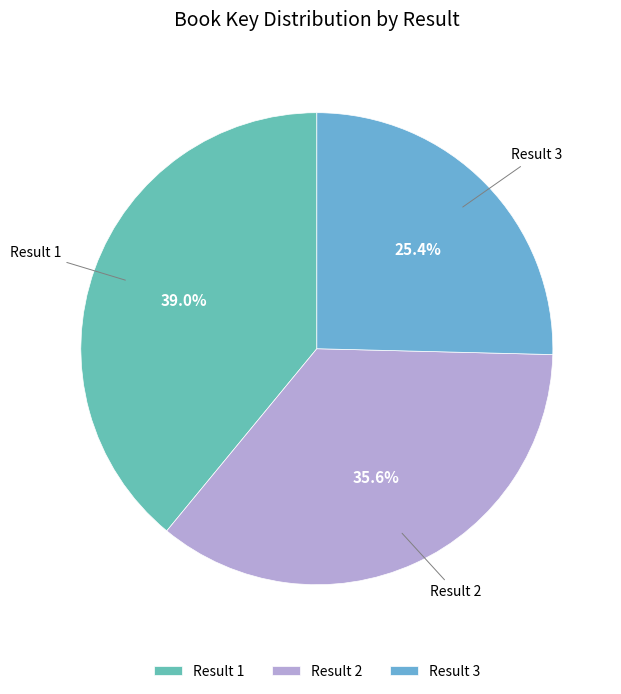

Rank the categories by value from lowest to highest.

Result 3, Result 2, Result 1